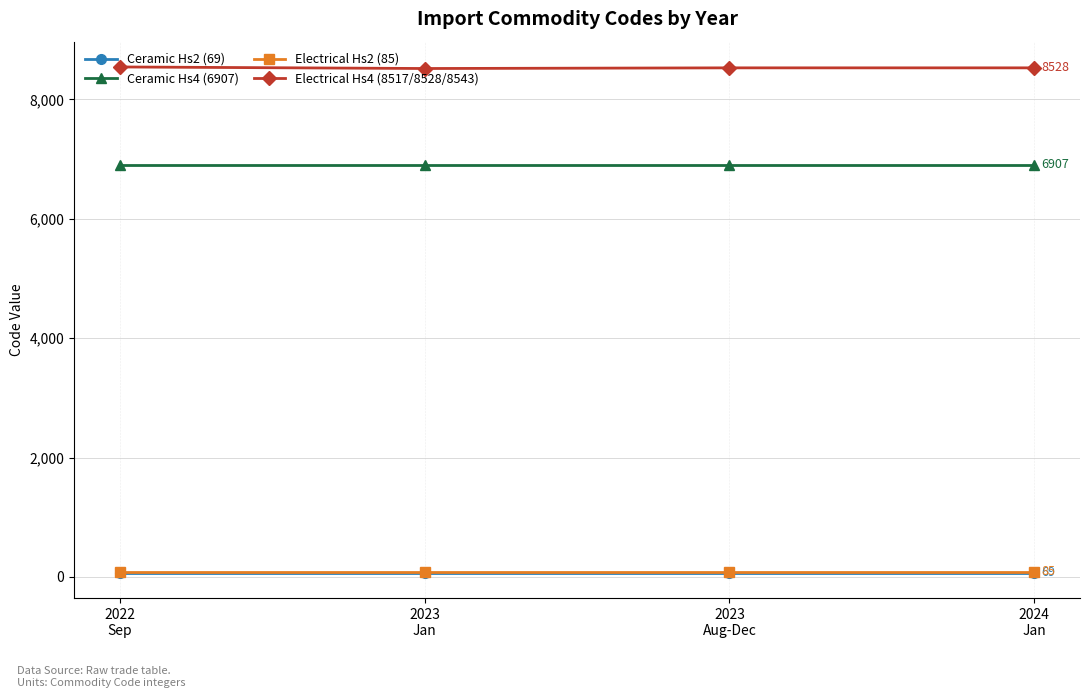

What is the label of the 2nd point from the right?

2023
Aug-Dec